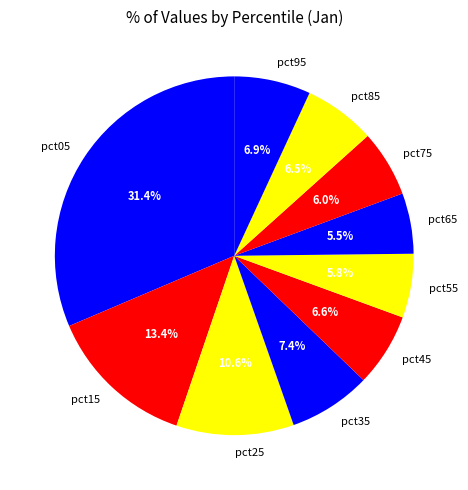

To the nearest percent, what is the average slice percentage?

10%